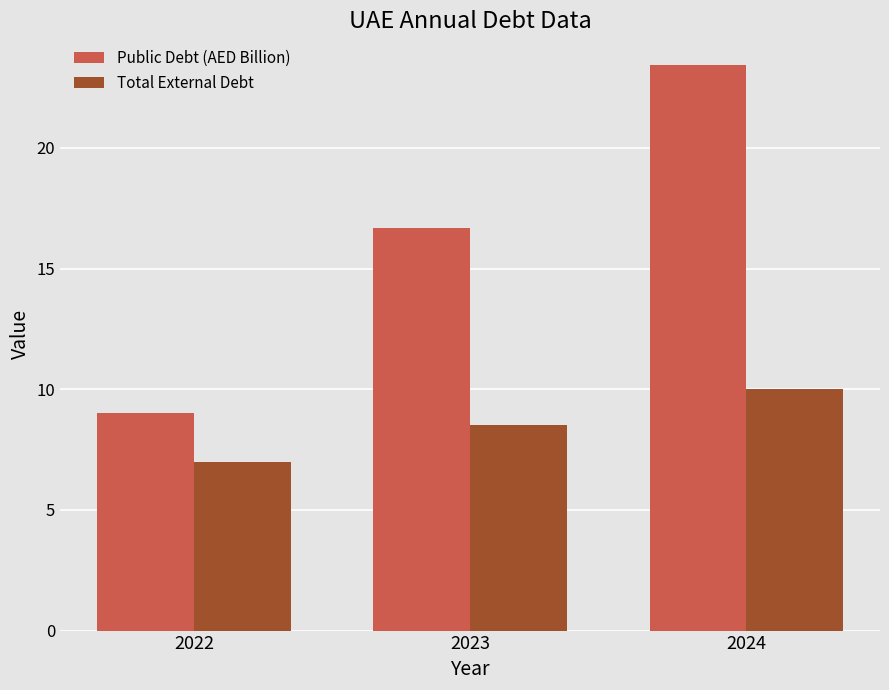

What is the spread (max minus min) of values at 2023?

8.2